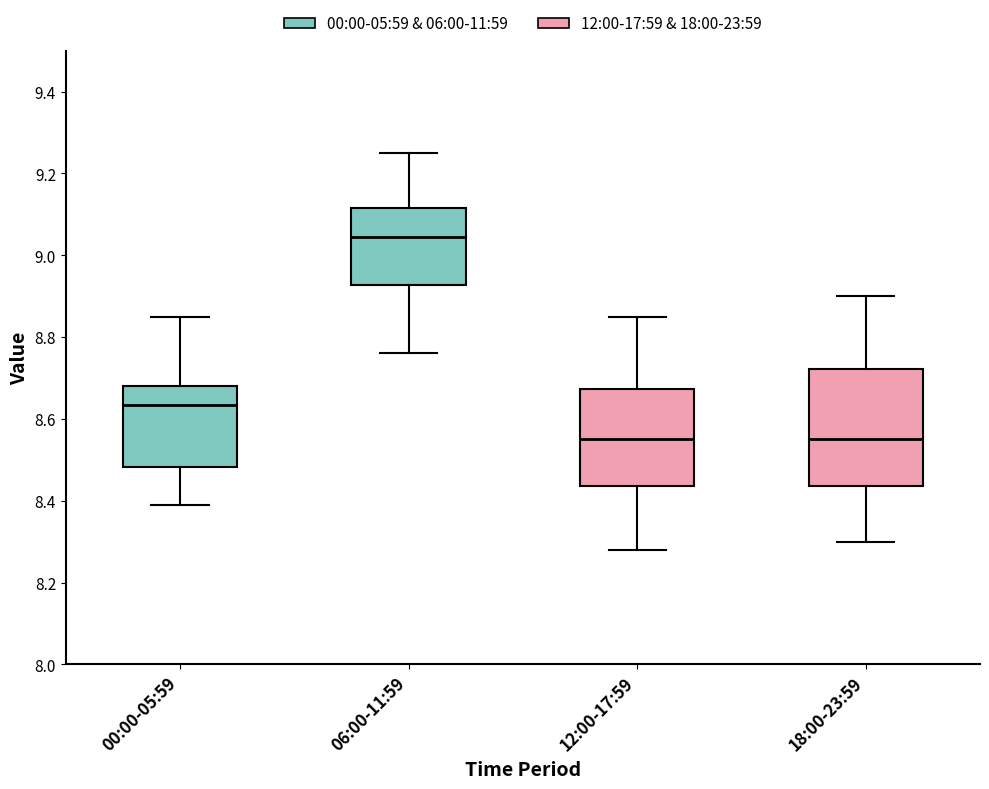

Where does the median line of the box for 12:00-17:59 sit on the y-axis? The values are not printed on the chart, so give them approximately, as read against the axis.

8.56